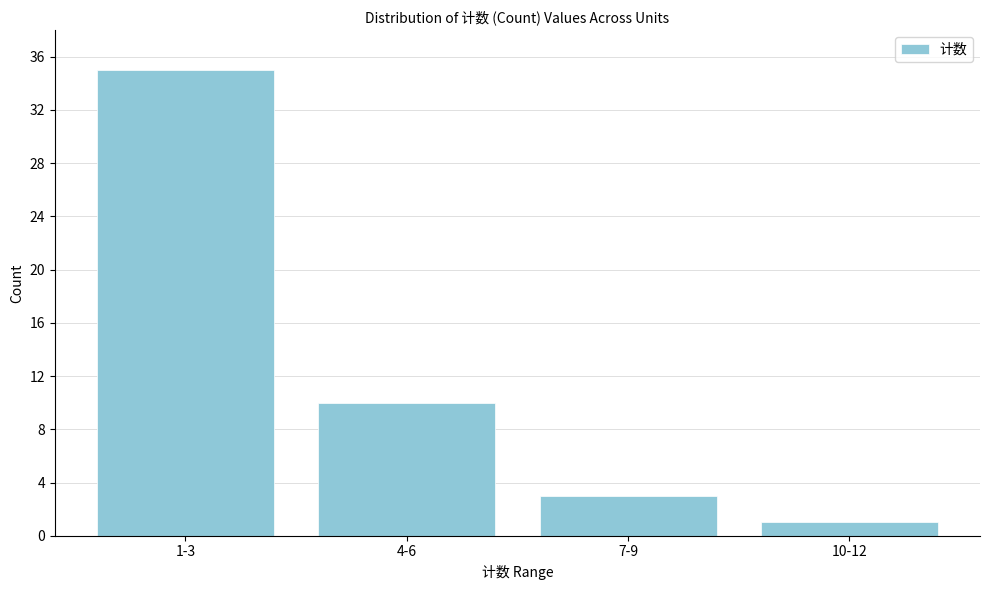

Reading left to right, extract all data points from this chart.

1-3=35	4-6=10	7-9=3	10-12=1